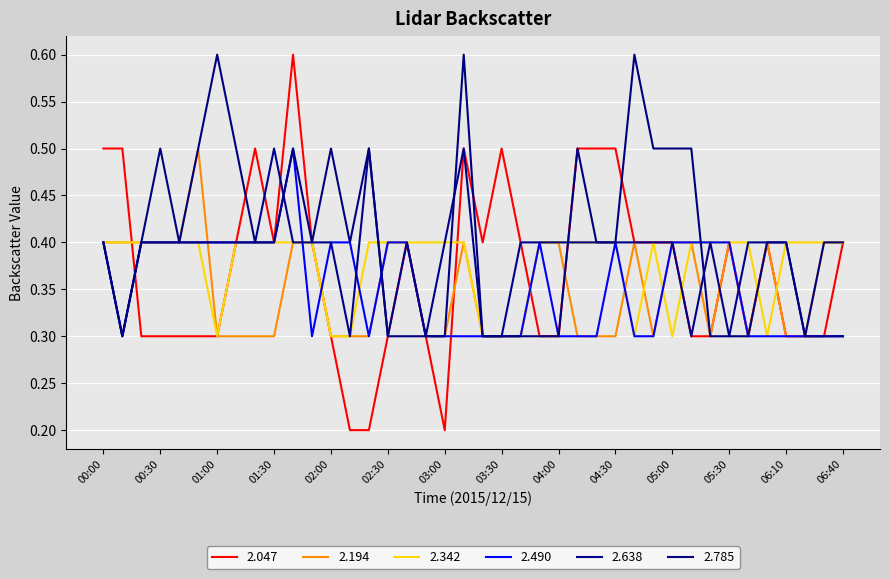

Count the number of categories in the chart.

40